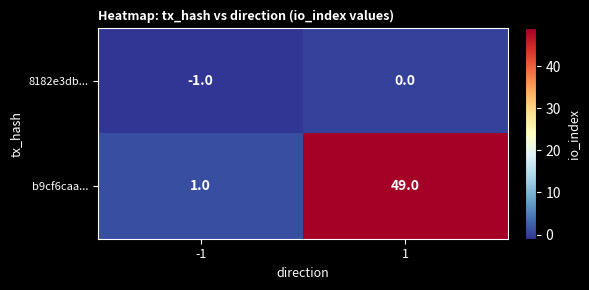

Which series has the widest spread of values?

b9cf6caa...